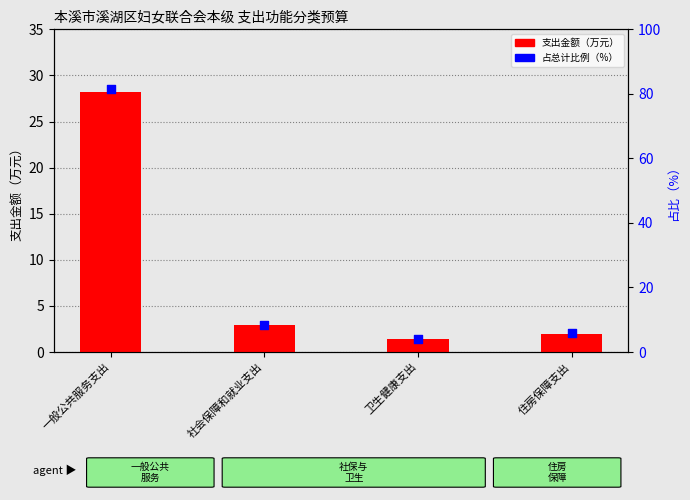

At which category is the sum across all series the highest?

一般公共服务支出